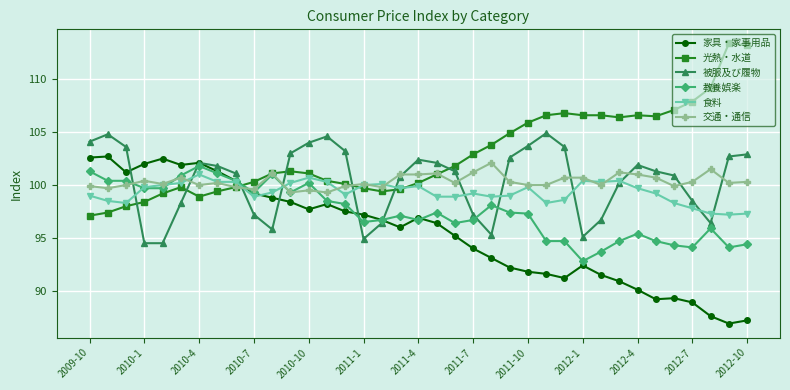

Which series has the largest total across all categories?

光熱・水道